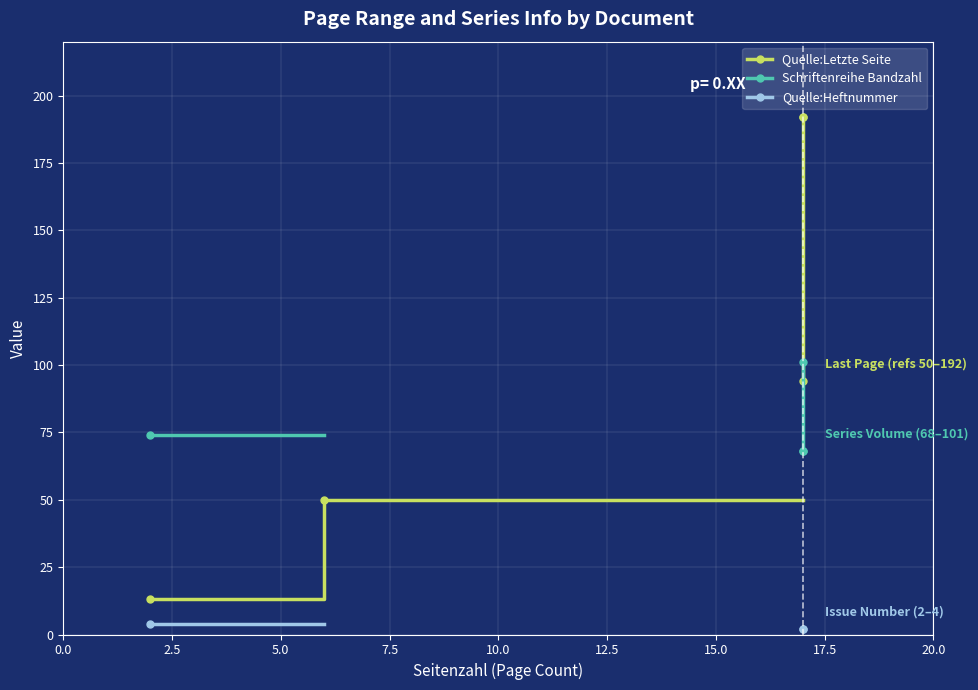

True or false: Quelle:Heftnummer and Quelle:Letzte Seite intersect in this chart.

False